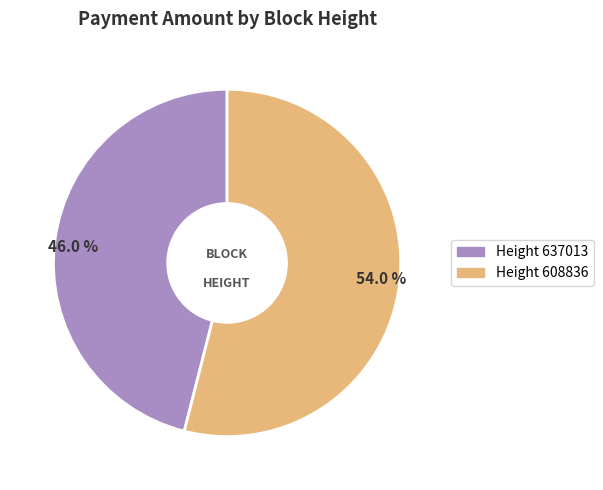

What percentage is NOT represented by 54.0 %?

46.0%